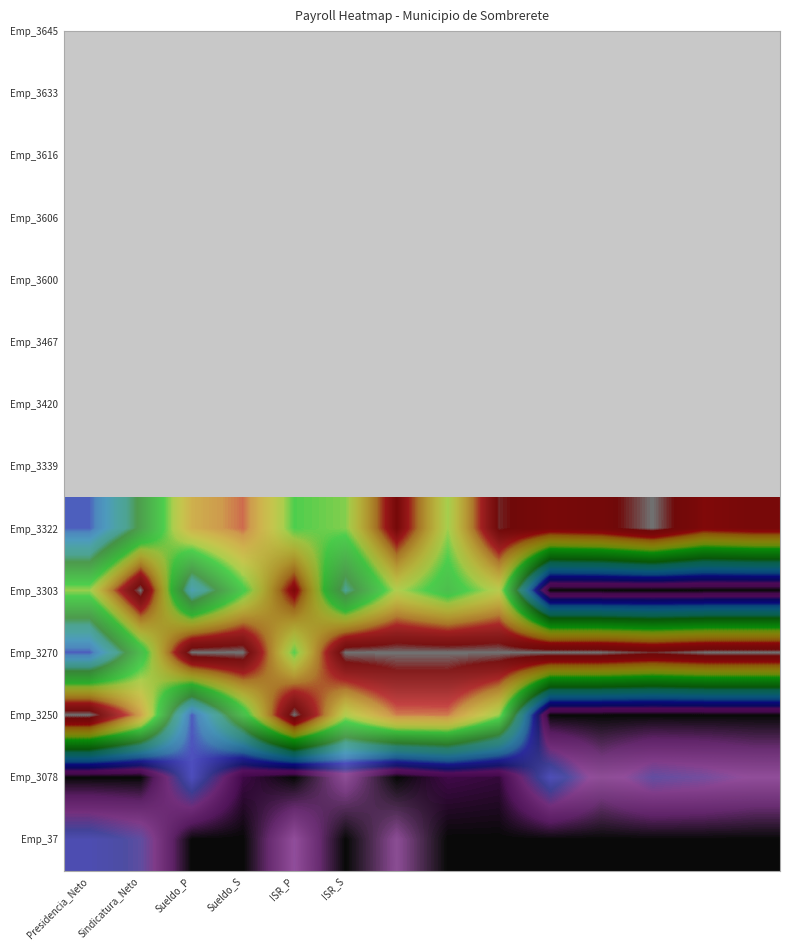

Count the number of categories in the chart.

14